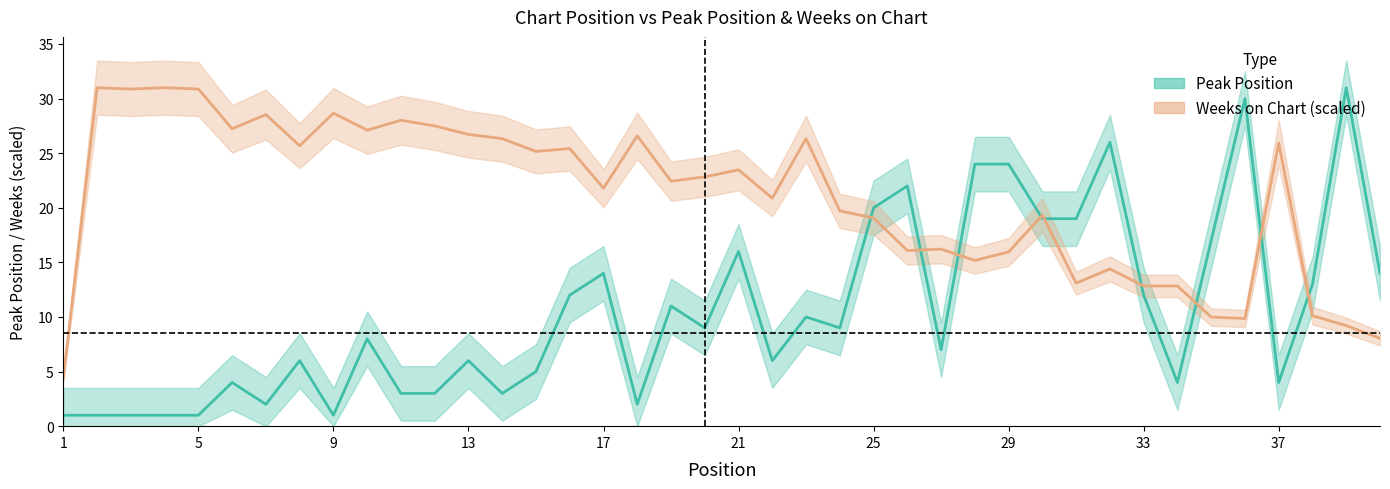

Between 10 and 37, which is larger?

10